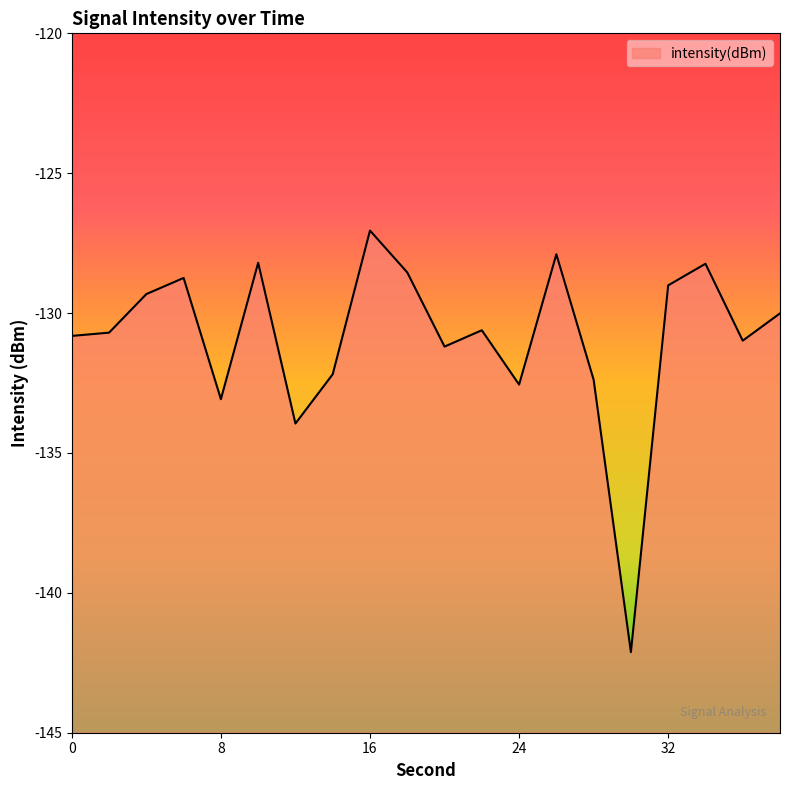

Reading left to right, transcribe all the data shown in this chart.

0=-130.8	2=-130.7	4=-129.3	6=-128.7	8=-133.1	10=-128.2	12=-133.9	14=-132.2	16=-127.1	18=-128.5	20=-131.2	22=-130.6	24=-132.6	26=-127.9	28=-132.4	30=-142.1	32=-129.0	34=-128.2	36=-131.0	38=-130.0